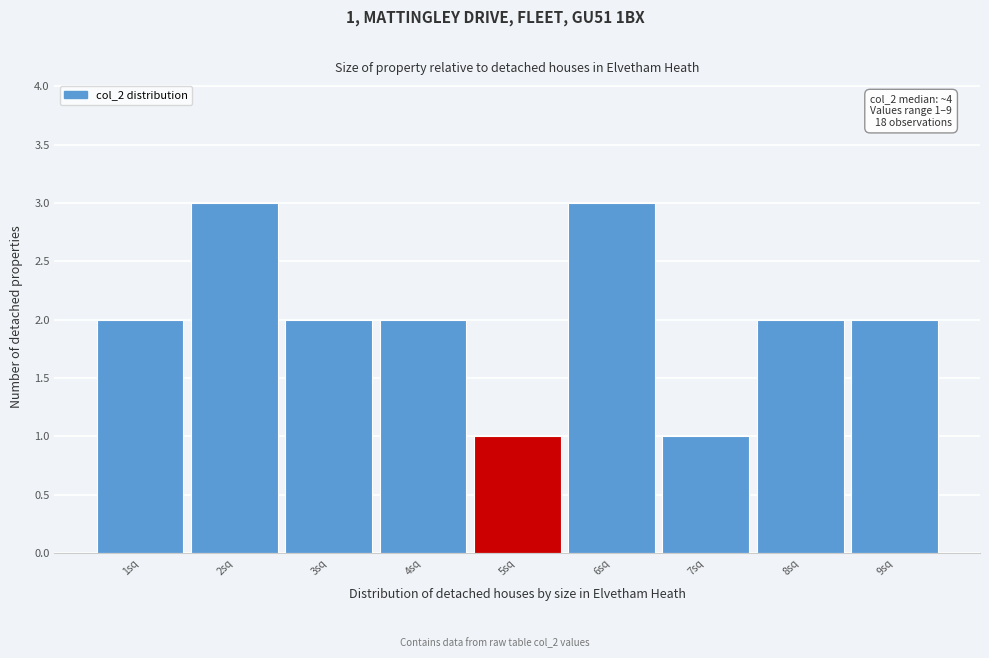

Reading left to right, extract all data points from this chart.

2	3	2	2	1	3	1	2	2